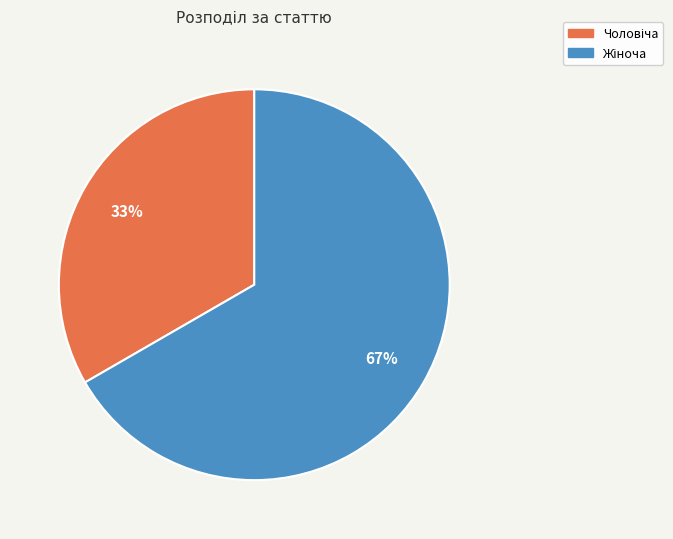

To the nearest percent, what is the average slice percentage?

50%